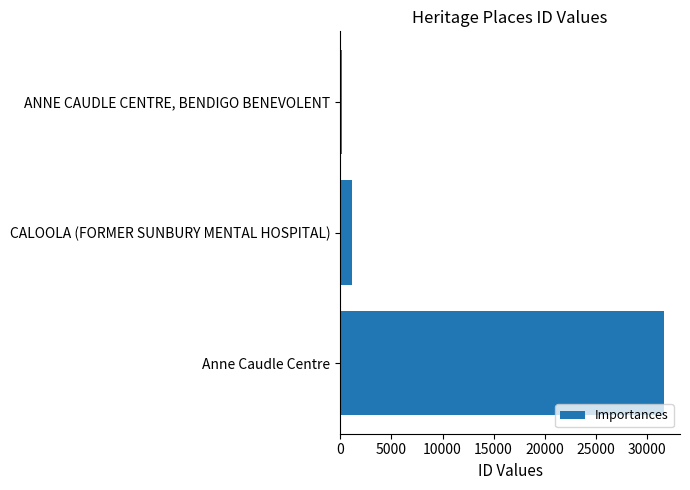

Which has a higher value, ANNE CAUDLE CENTRE, BENDIGO BENEVOLENT or CALOOLA (FORMER SUNBURY MENTAL HOSPITAL)?

CALOOLA (FORMER SUNBURY MENTAL HOSPITAL)